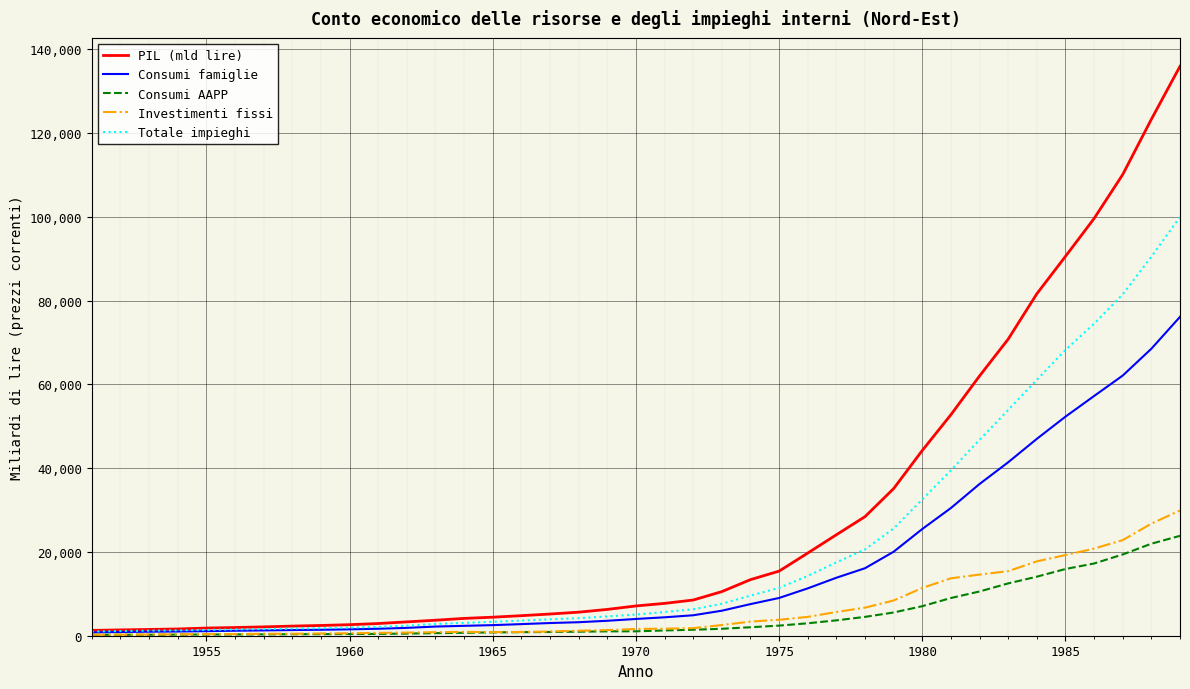

List the series in order of their peak value, highest first.

PIL (mld lire), Totale impieghi, Consumi famiglie, Investimenti fissi, Consumi AAPP